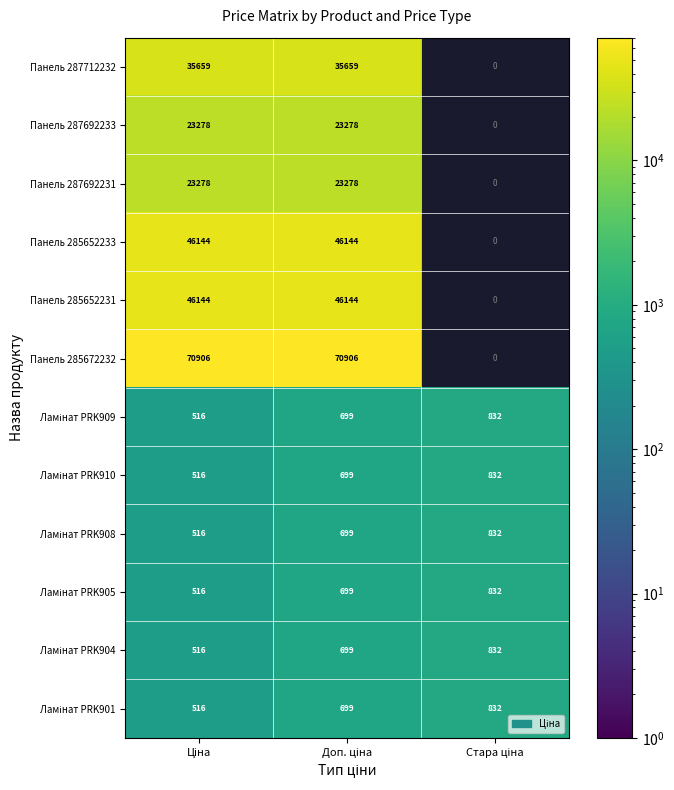

The value of Панель 287692233 at Ціна is 10971.7. True or false?

False